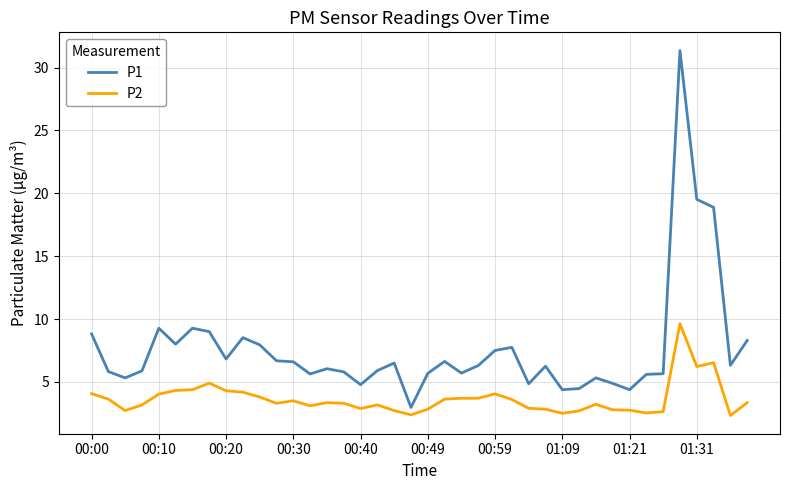

Count the number of categories in the chart.

40